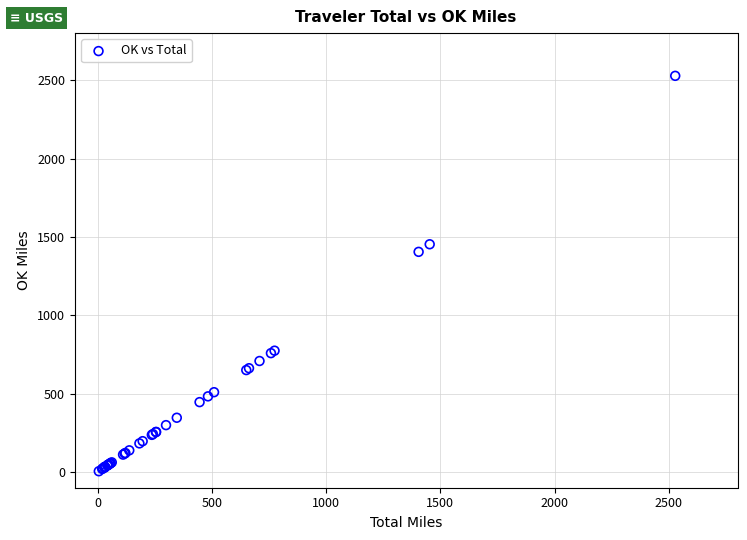

What Y value in the scatter plot is closest to 1266?

1404.6